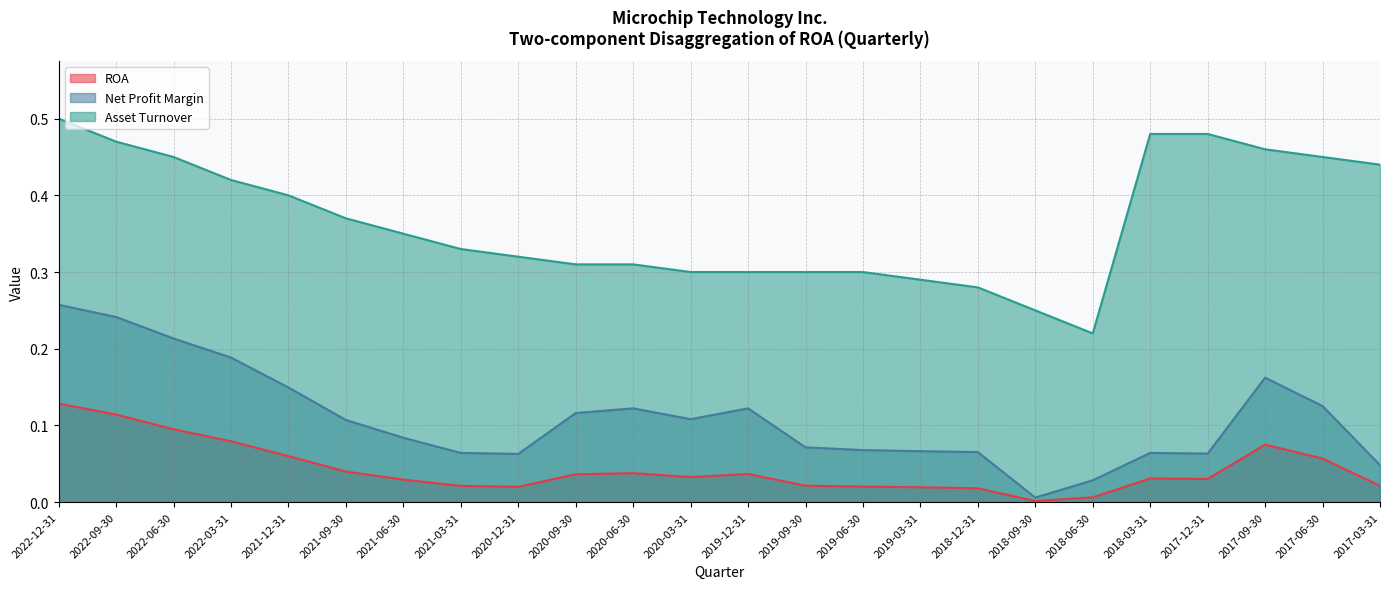

At 2017-06-30, list the series in order from largest to smallest.

Asset Turnover, Net Profit Margin, ROA